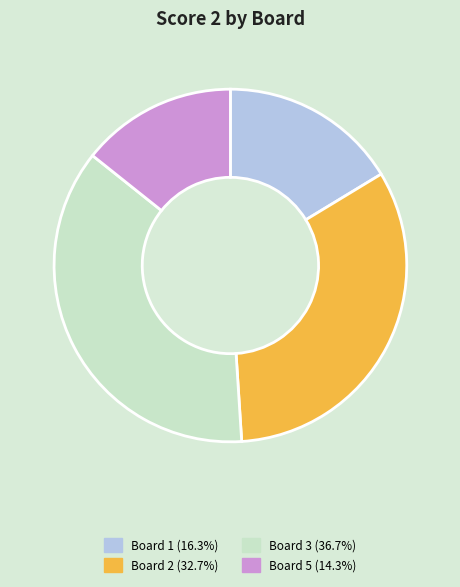

Count the number of slices in the pie.

4